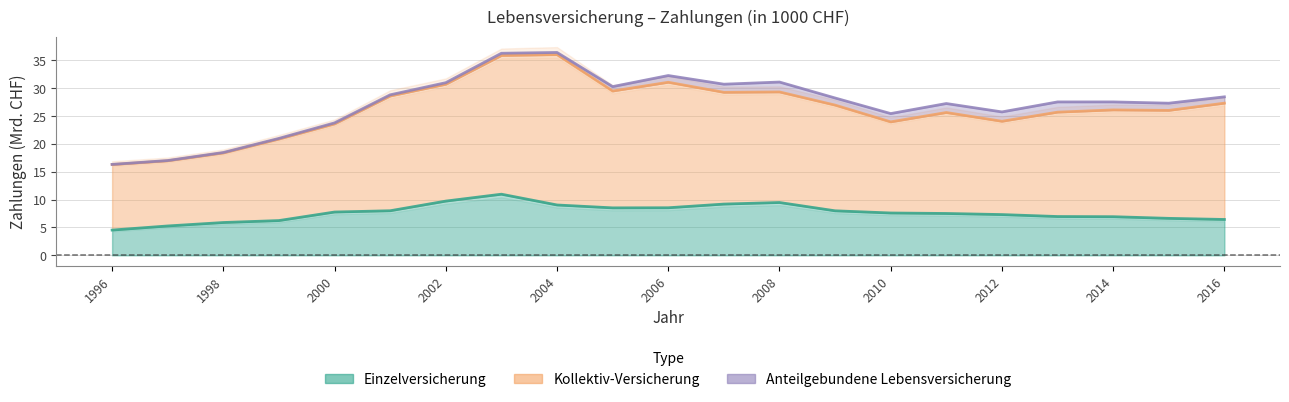

Which category has the highest value across all series?

2004